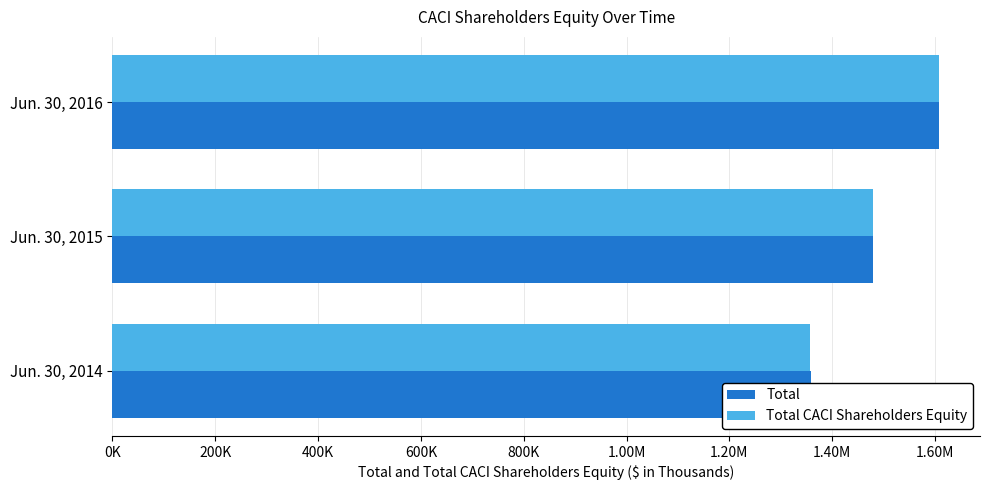

How many data points in Total CACI Shareholders Equity are less than 1480137?

1